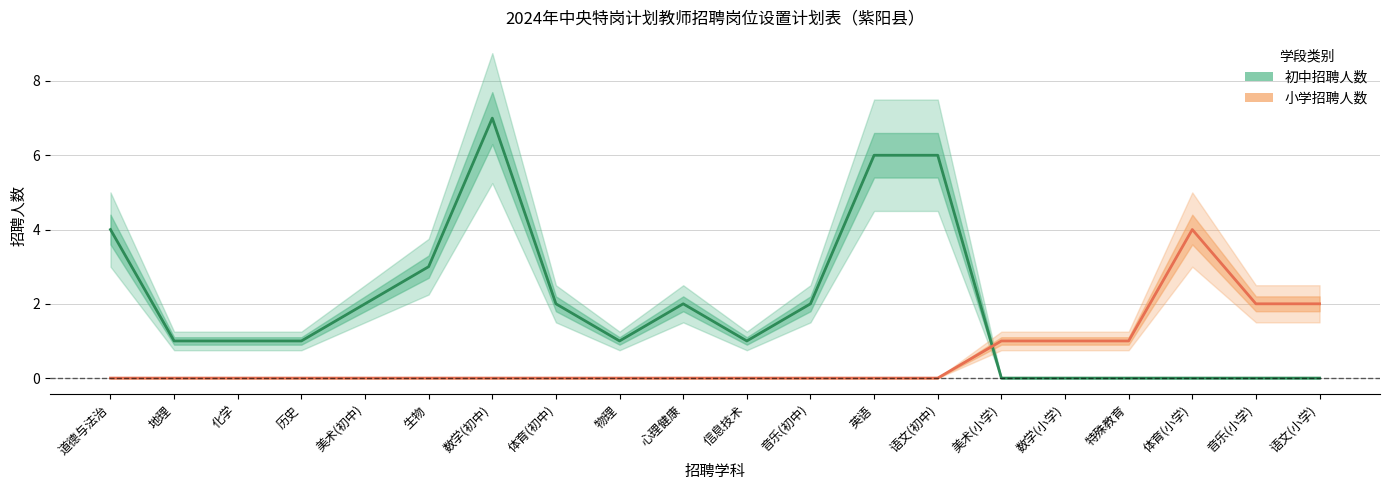

How many times do 初中招聘人数 and 小学招聘人数 cross each other?

1